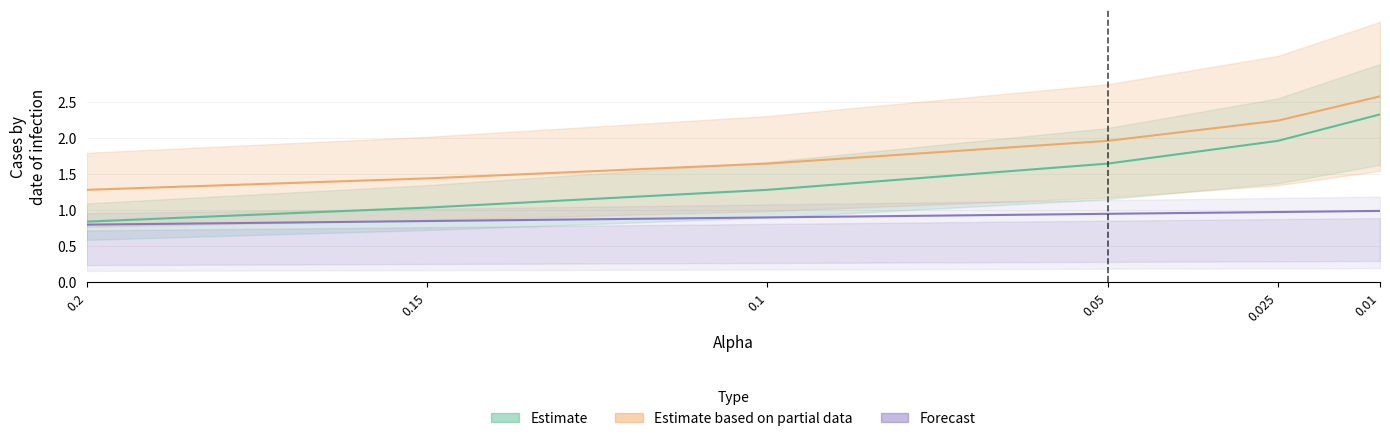

Which series has the largest range (max minus min)?

Estimate